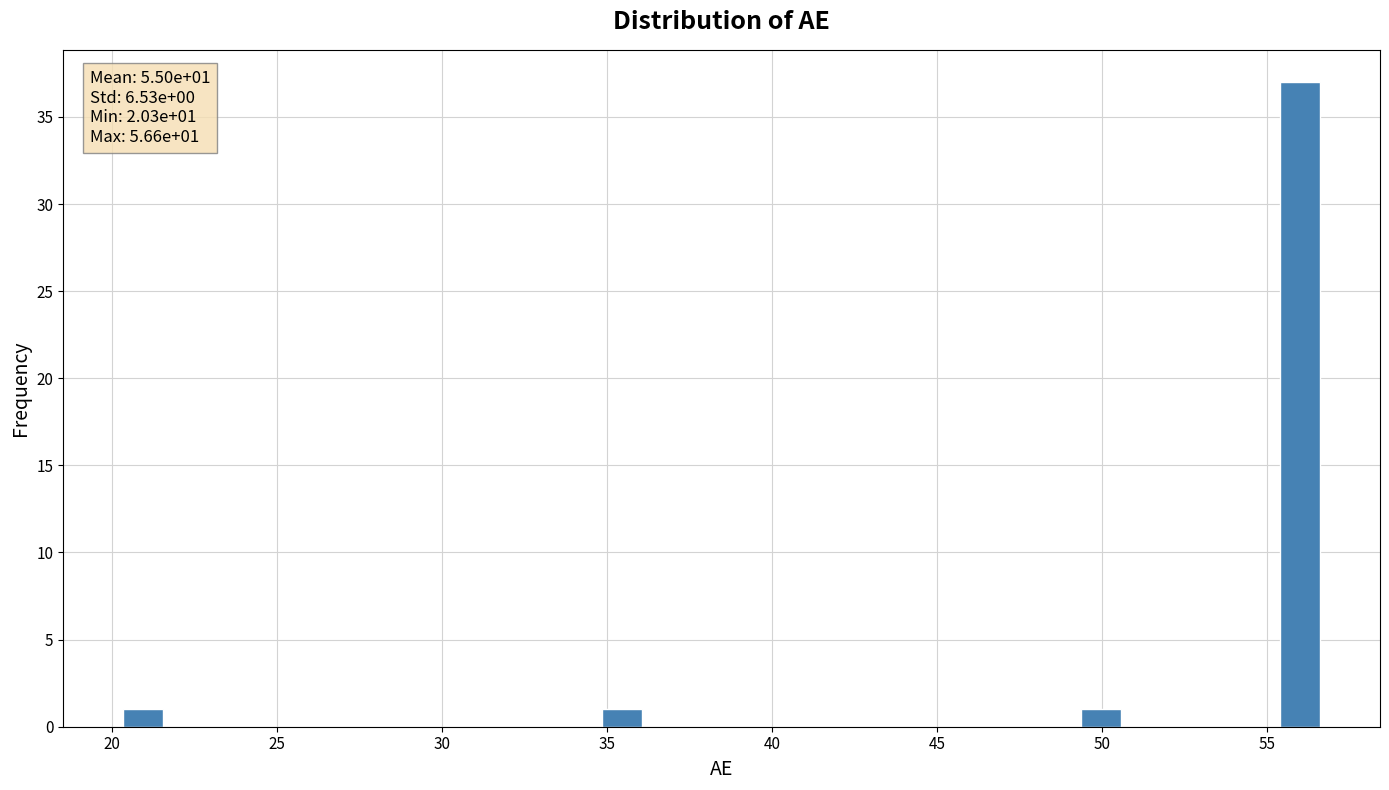

Read against the x-axis, roughly where is the centre of the tallest bar?

56.0